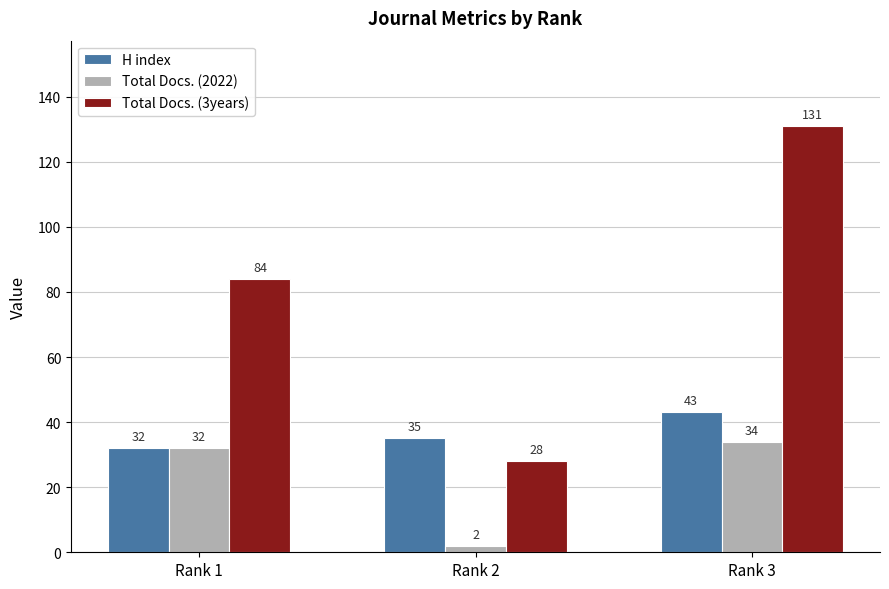

What is the smallest value displayed?

2